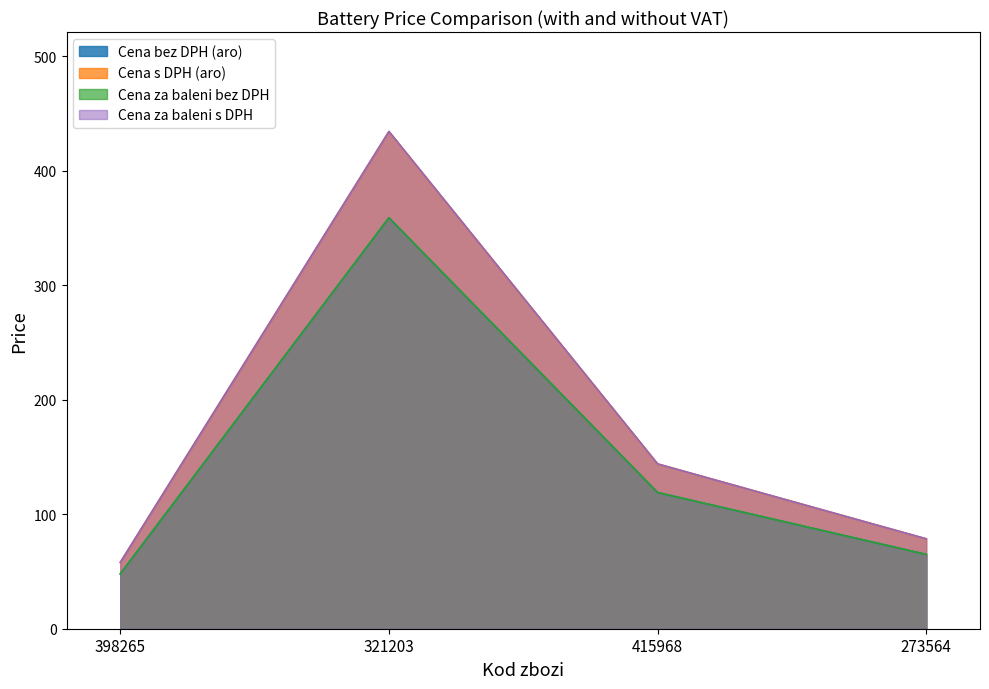

True or false: Cena za baleni s DPH has a value of 99.6 at 398265.

False